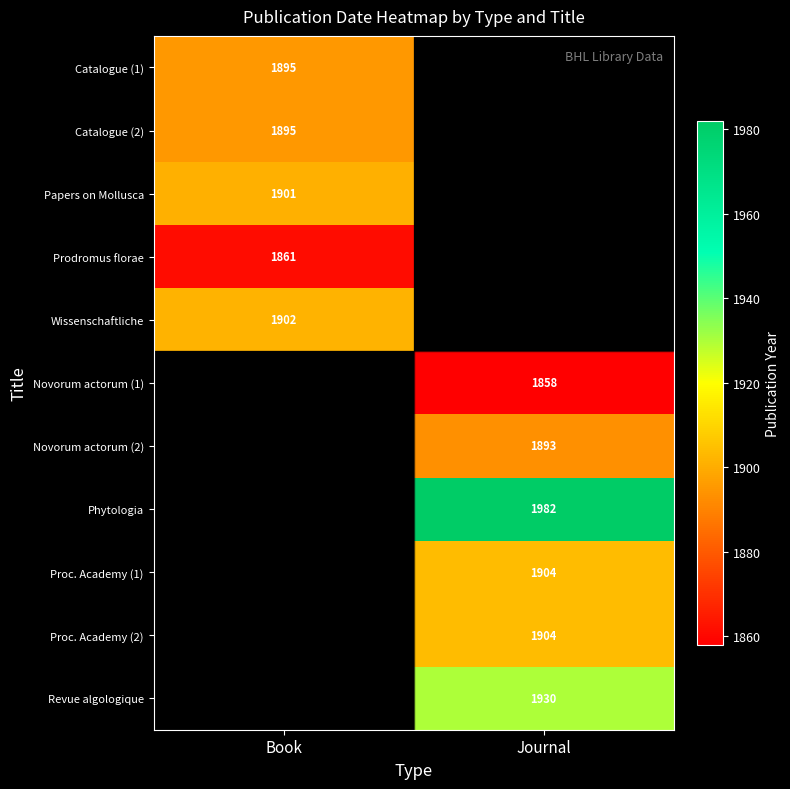

What is the spread (max minus min) of values at Book?

41.0